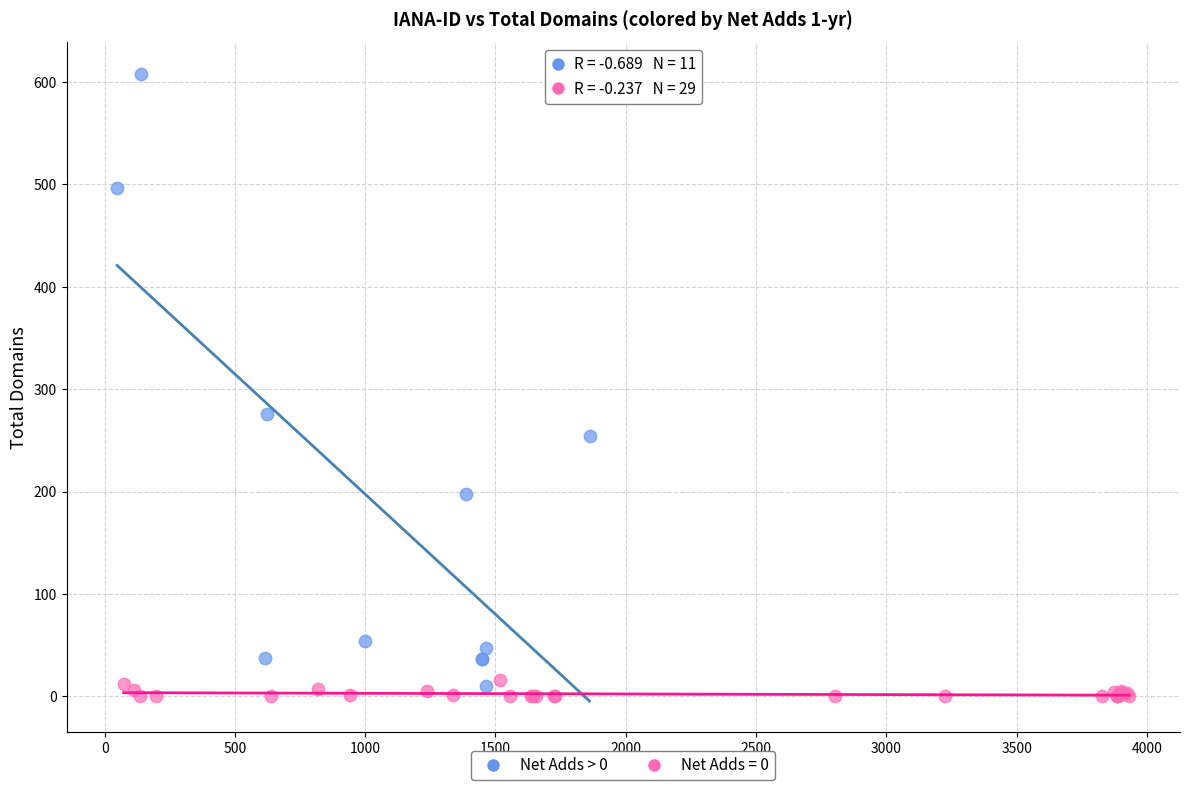

Which series has the widest spread of Y values?

Net Adds > 0